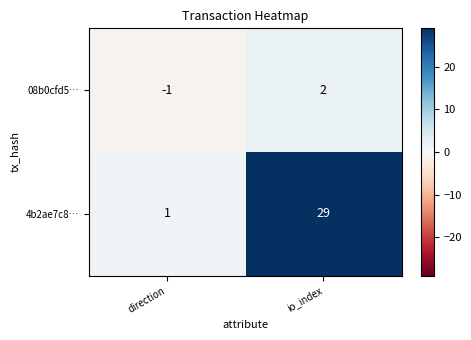

Which series has the widest spread of values?

4b2ae7c8…